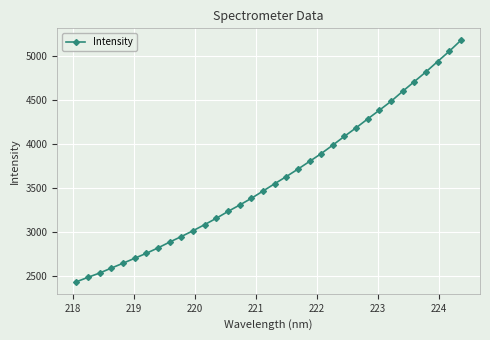

What is the value of the 15th point from the left?

3306.2